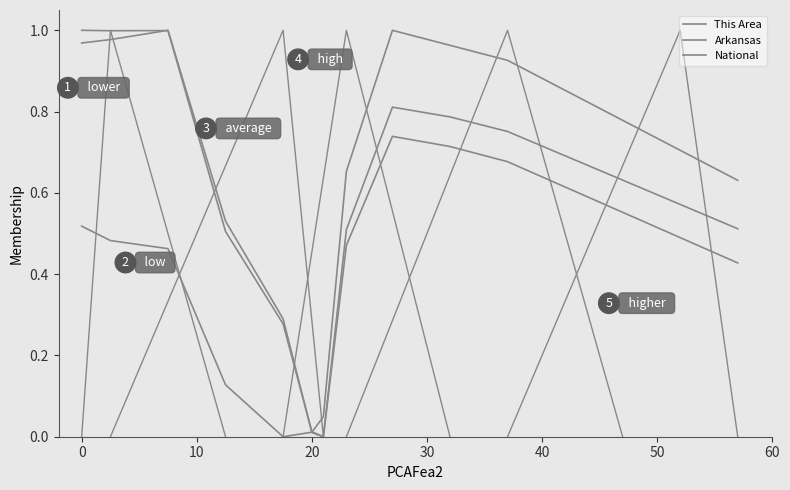

Is the value of This Area at 10 greater than the value of Arkansas at 30?

Yes